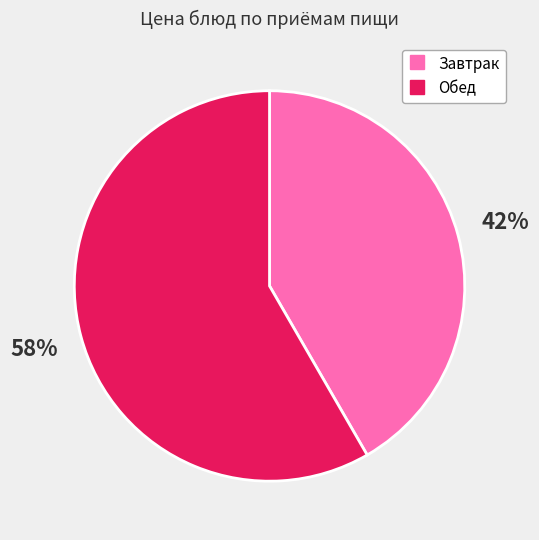

Is there any slice that represents more than half of the pie?

Yes